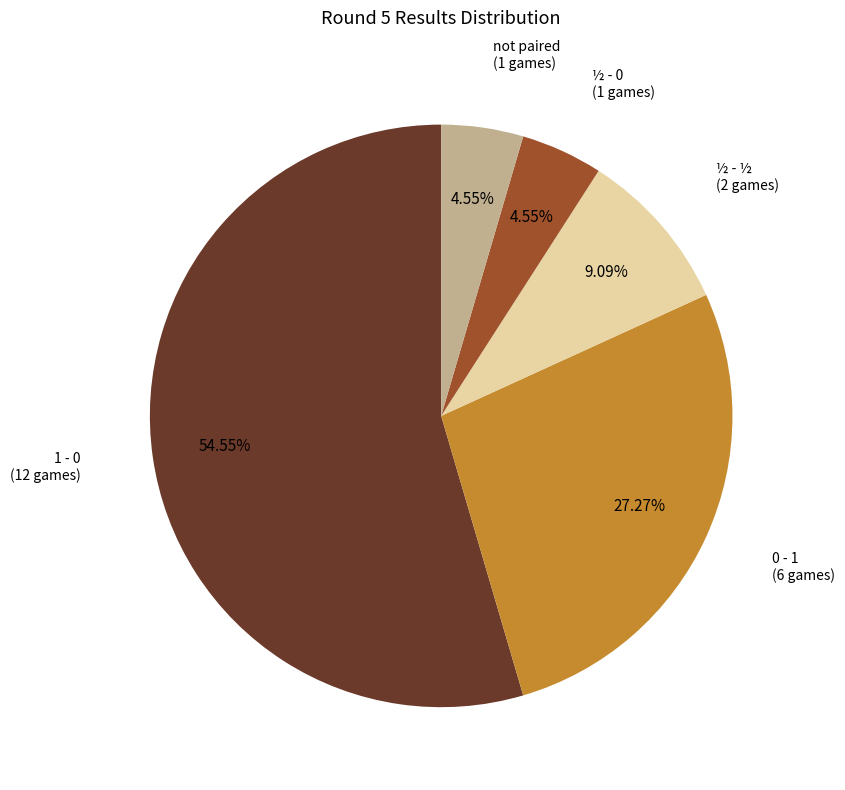

To the nearest percent, what is the difference between the 0 - 1 and ½ - 0 slice percentages?

23%